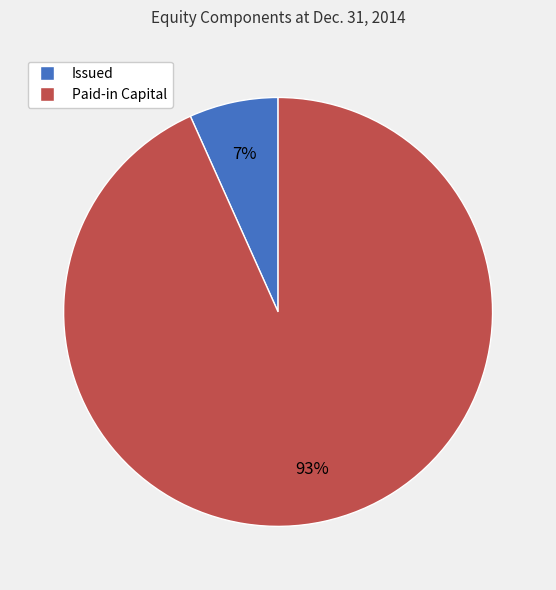

To the nearest percent, what percentage of the pie is Issued?

7%